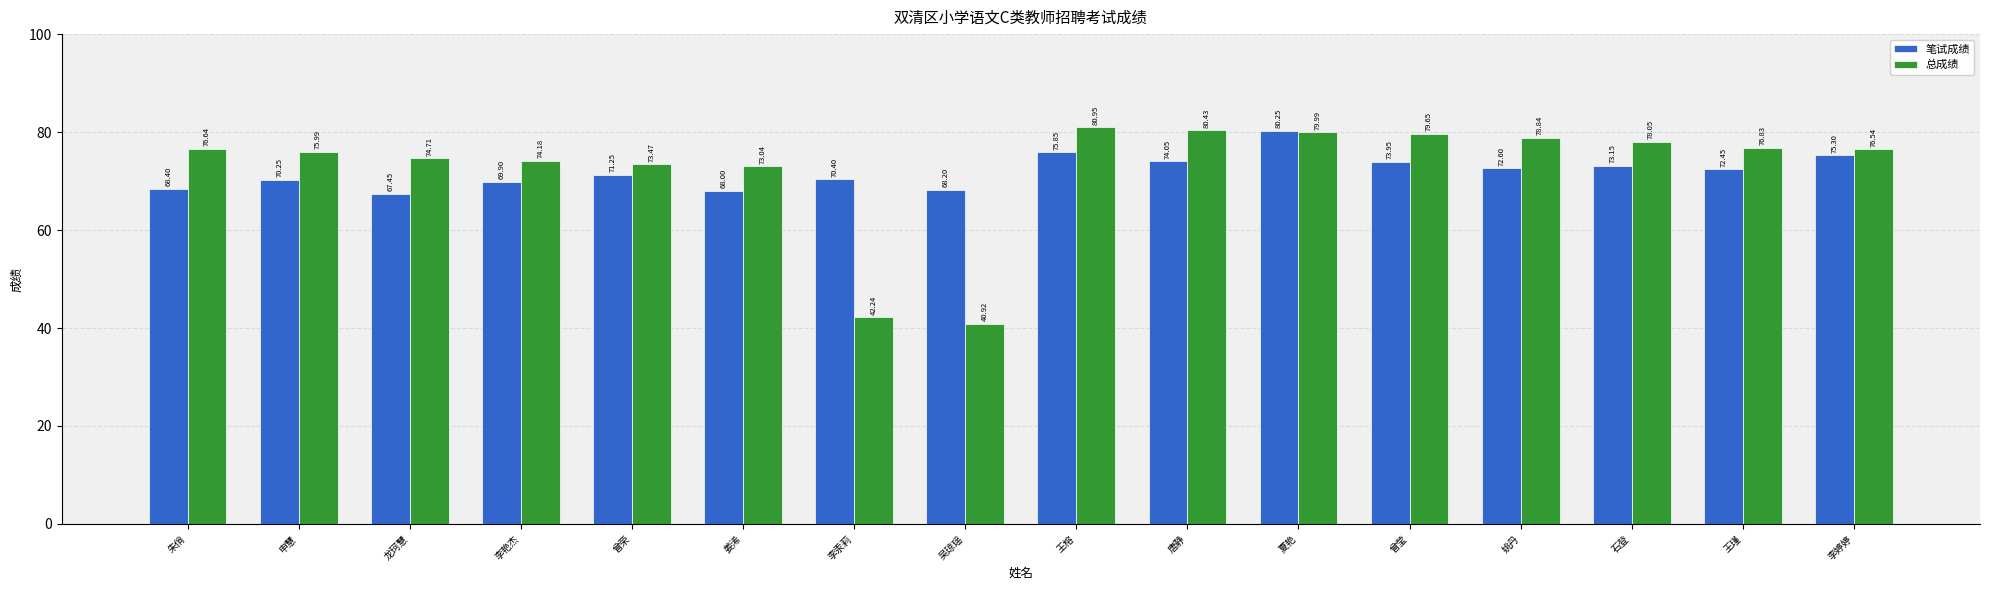

Read the 总成绩 value at 王瑾.

76.8